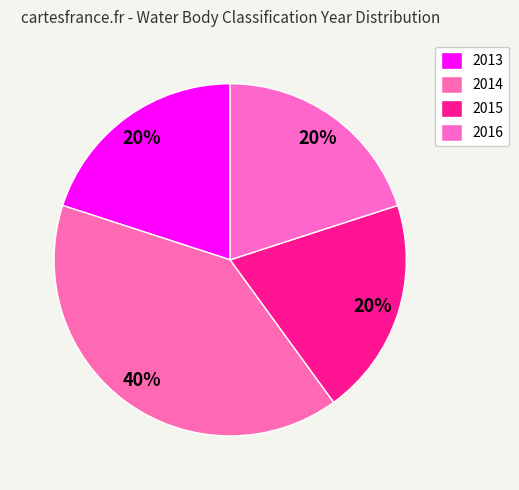

Count the number of slices in the pie.

4